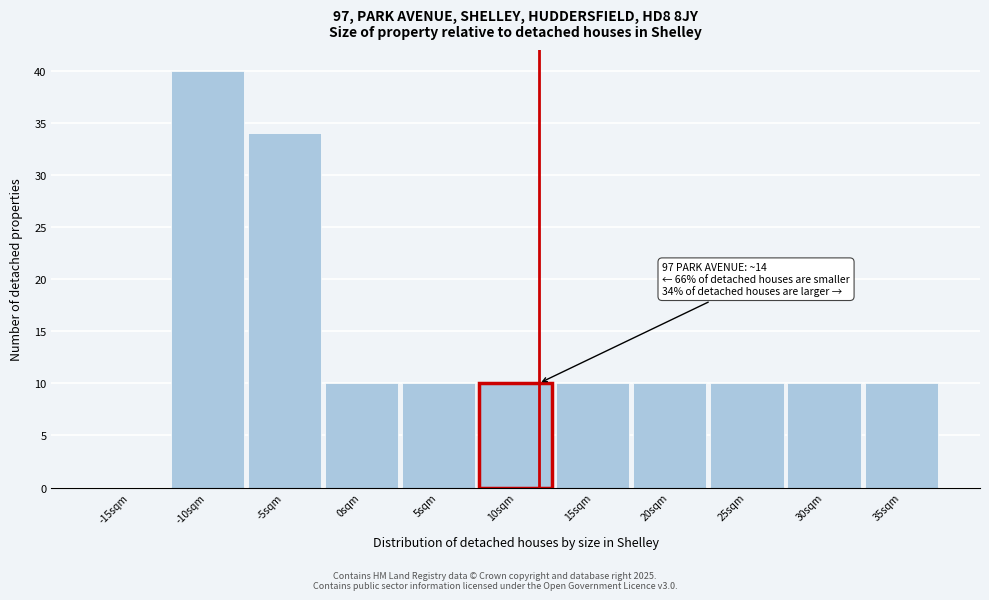

Reading left to right, extract all data points from this chart.

-15sqm=0	-10sqm=40	-5sqm=34	0sqm=10	5sqm=10	10sqm=10	15sqm=10	20sqm=10	25sqm=10	30sqm=10	35sqm=10